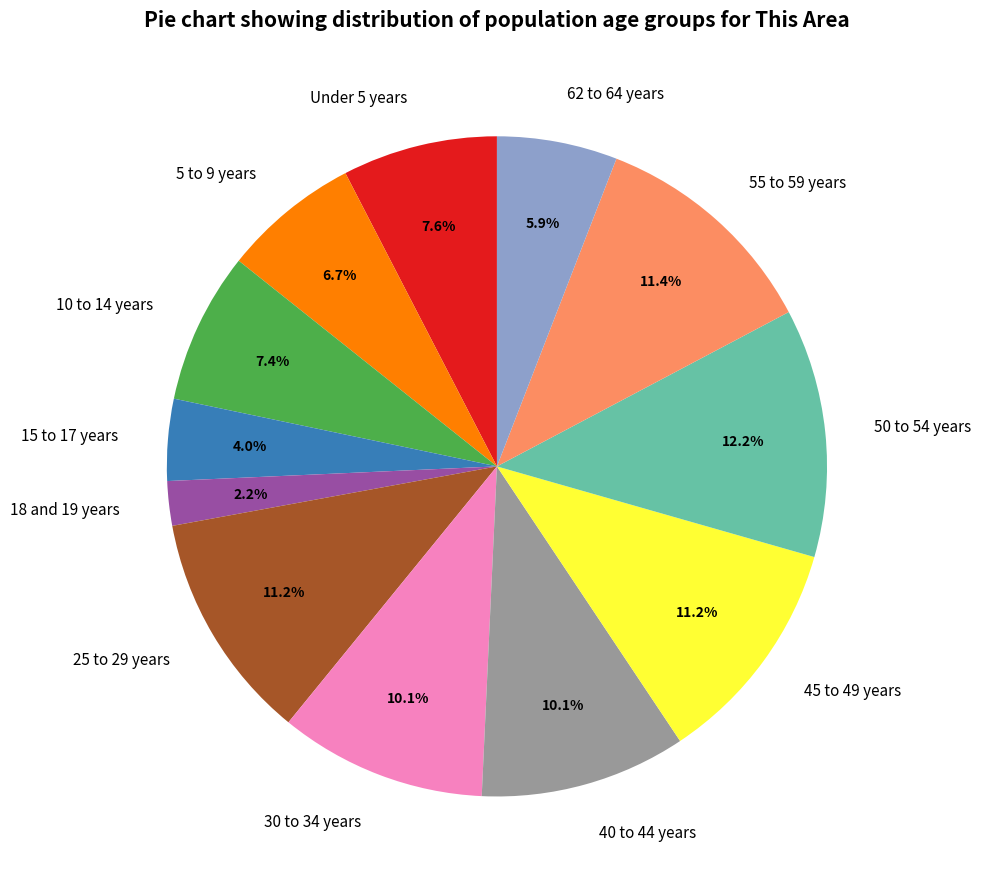

Is the sum of 30 to 34 years and 50 to 54 years greater than half?

No